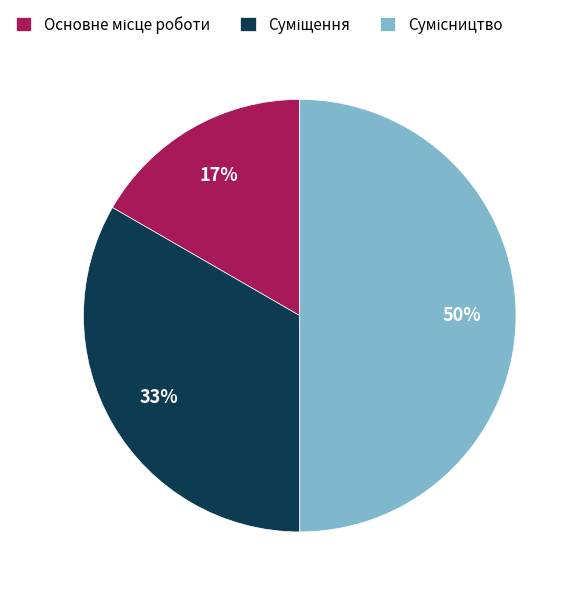

To the nearest percent, what is the average slice percentage?

33%